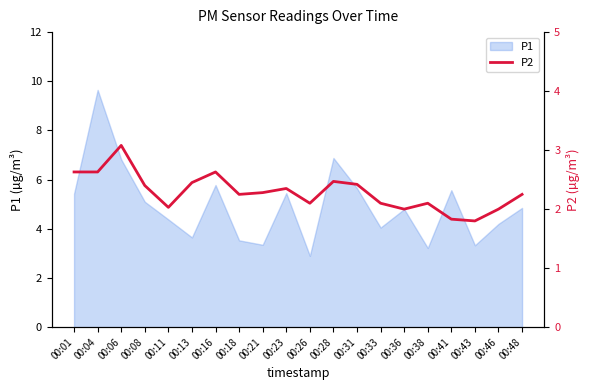

The P1 series shows 7.5 at 00:11. True or false?

False